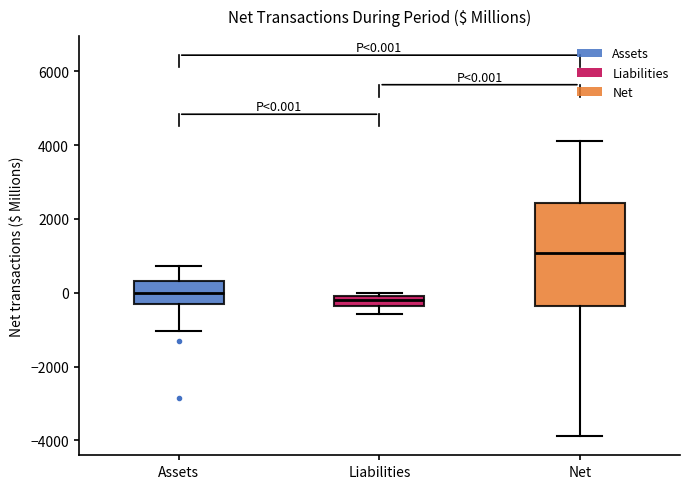

Which box's median line is the highest?

Net